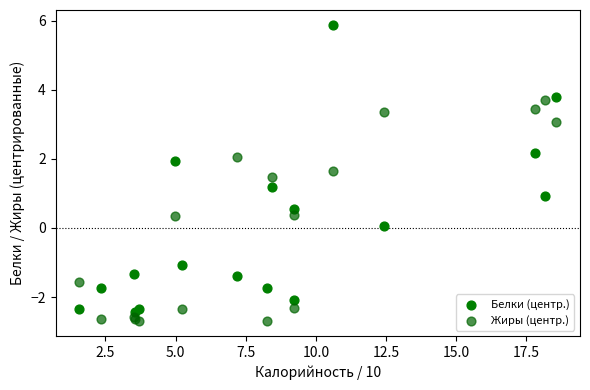

What are all the series names shown in the legend?

Белки (центр.), Жиры (центр.)